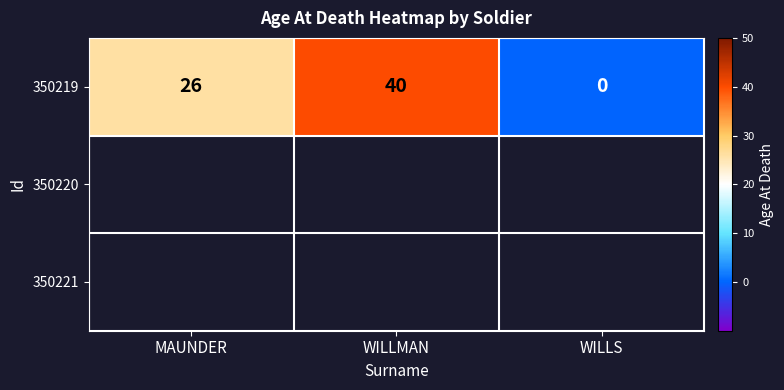

How many data points are less than 26?

1